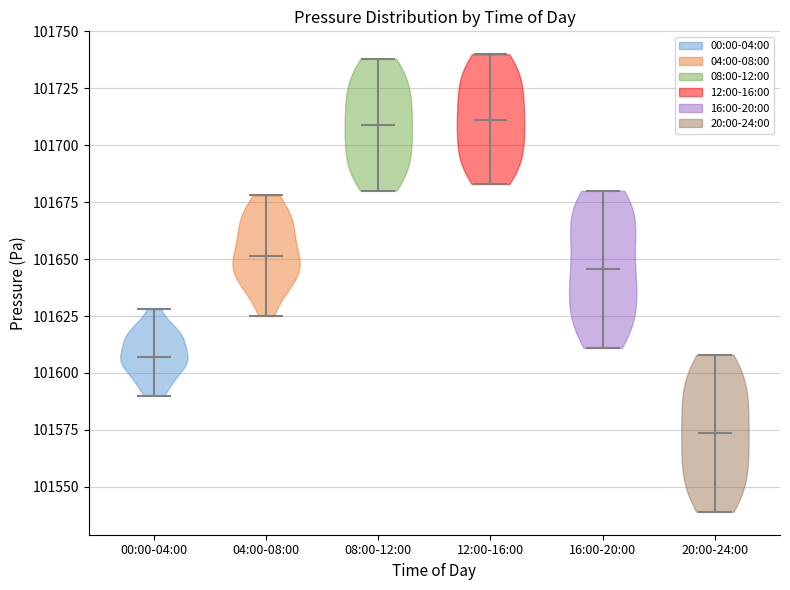

Reading left to right, read every violin against the y-axis: where its median line is, and the lowest and highest points it reaches. The values are not printed on the chart, so give them approximately, as read against the axis.

00:00-04:00: median line 101605, lowest point 101590, highest point 101630
04:00-08:00: median line 101650, lowest point 101625, highest point 101680
08:00-12:00: median line 101710, lowest point 101680, highest point 101740
12:00-16:00: median line 101710, lowest point 101685, highest point 101740
16:00-20:00: median line 101645, lowest point 101610, highest point 101680
20:00-24:00: median line 101575, lowest point 101540, highest point 101610